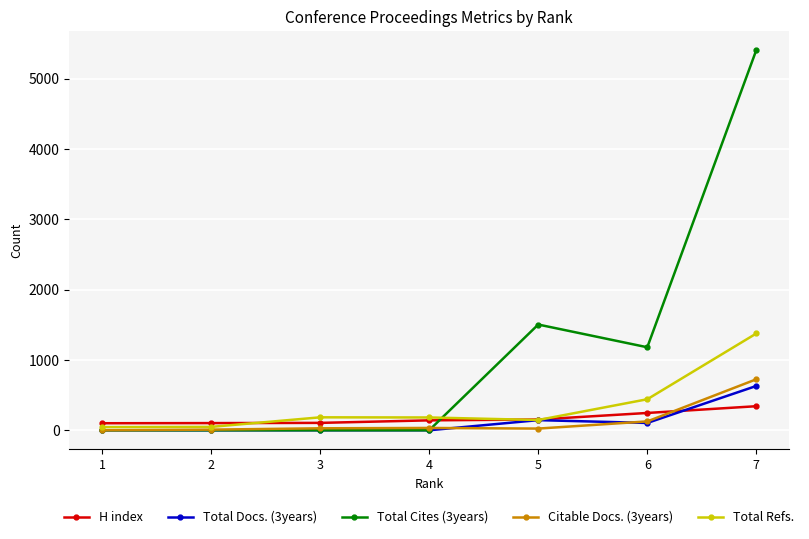

After their last crossing, which series has the higher values: H index or Total Refs.?

Total Refs.